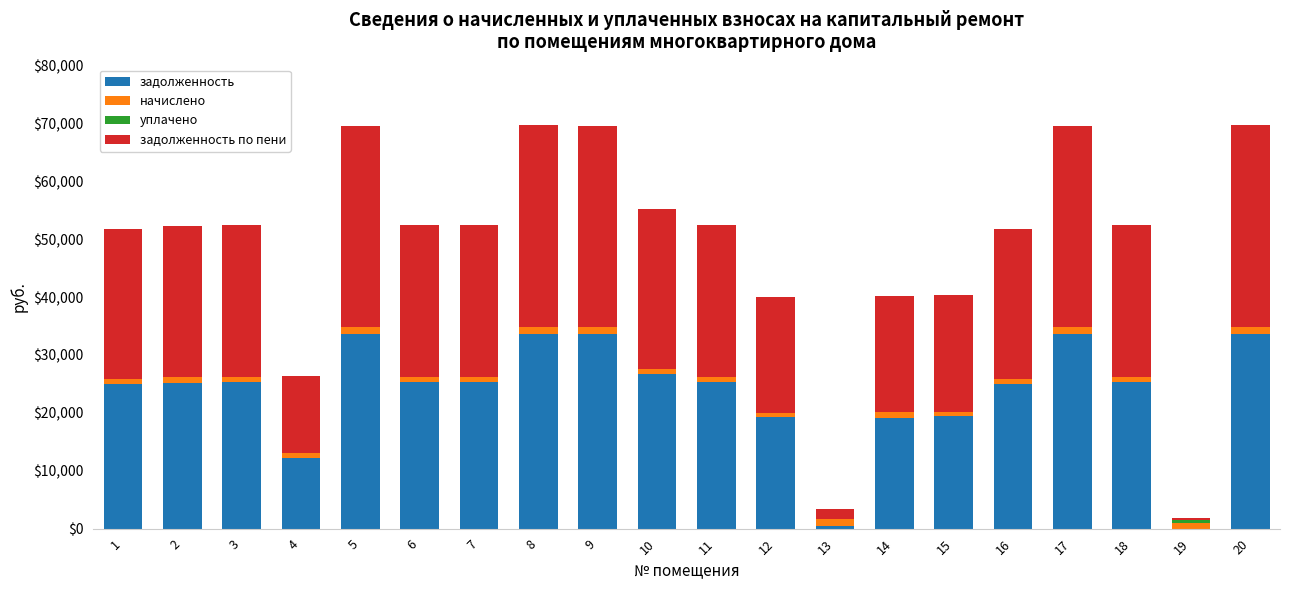

How many categories are shown in the chart?

20